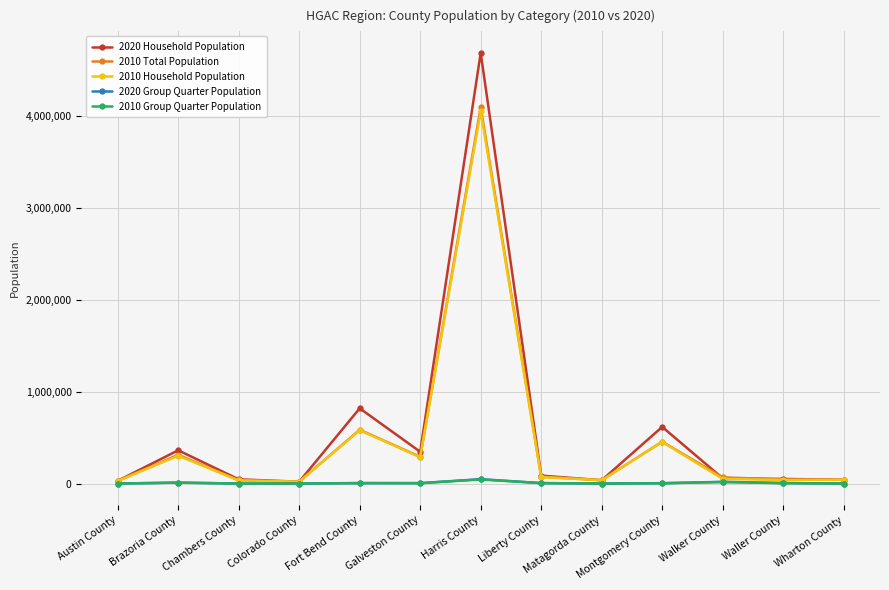

How many values in the 2020 Household Population series are below 57496?

6